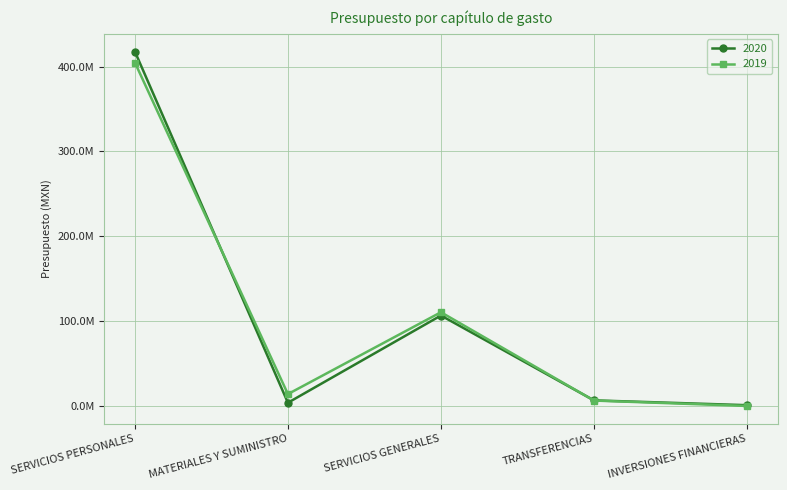

List the labels in order of 2019 value, smallest first.

INVERSIONES FINANCIERAS, TRANSFERENCIAS, MATERIALES Y SUMINISTRO, SERVICIOS GENERALES, SERVICIOS PERSONALES